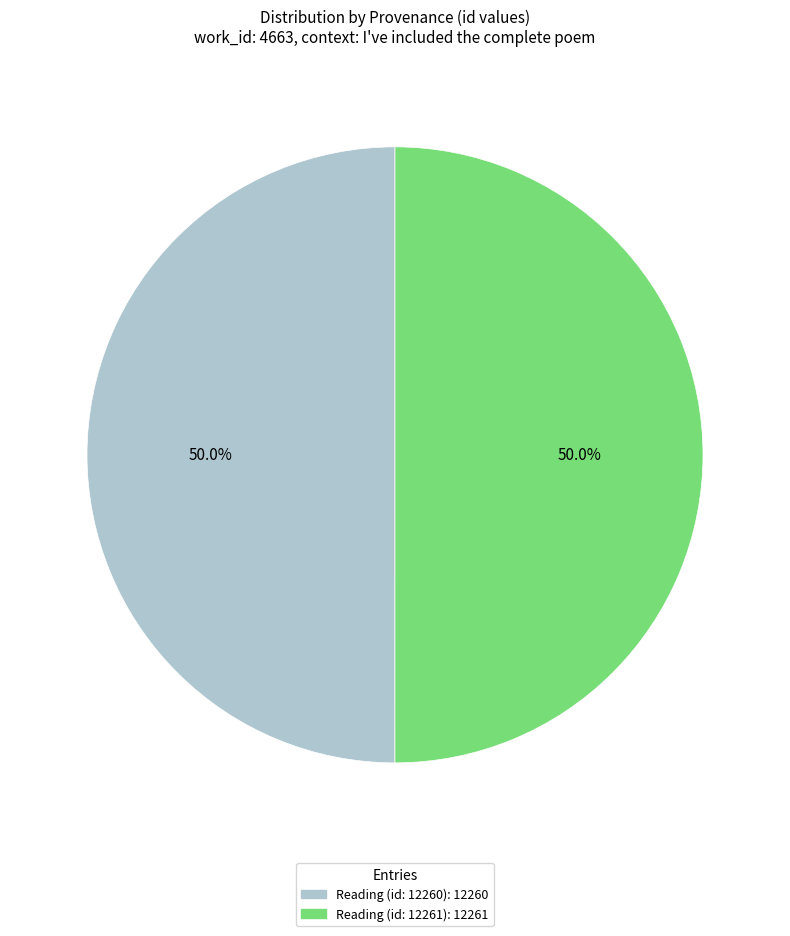

What percentage do Reading (id: 12260) and Reading (id: 12261) together represent?

100.0%